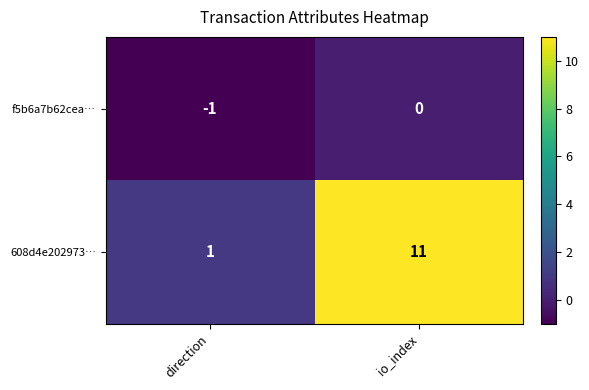

Which series has the largest total across all categories?

608d4e202973…